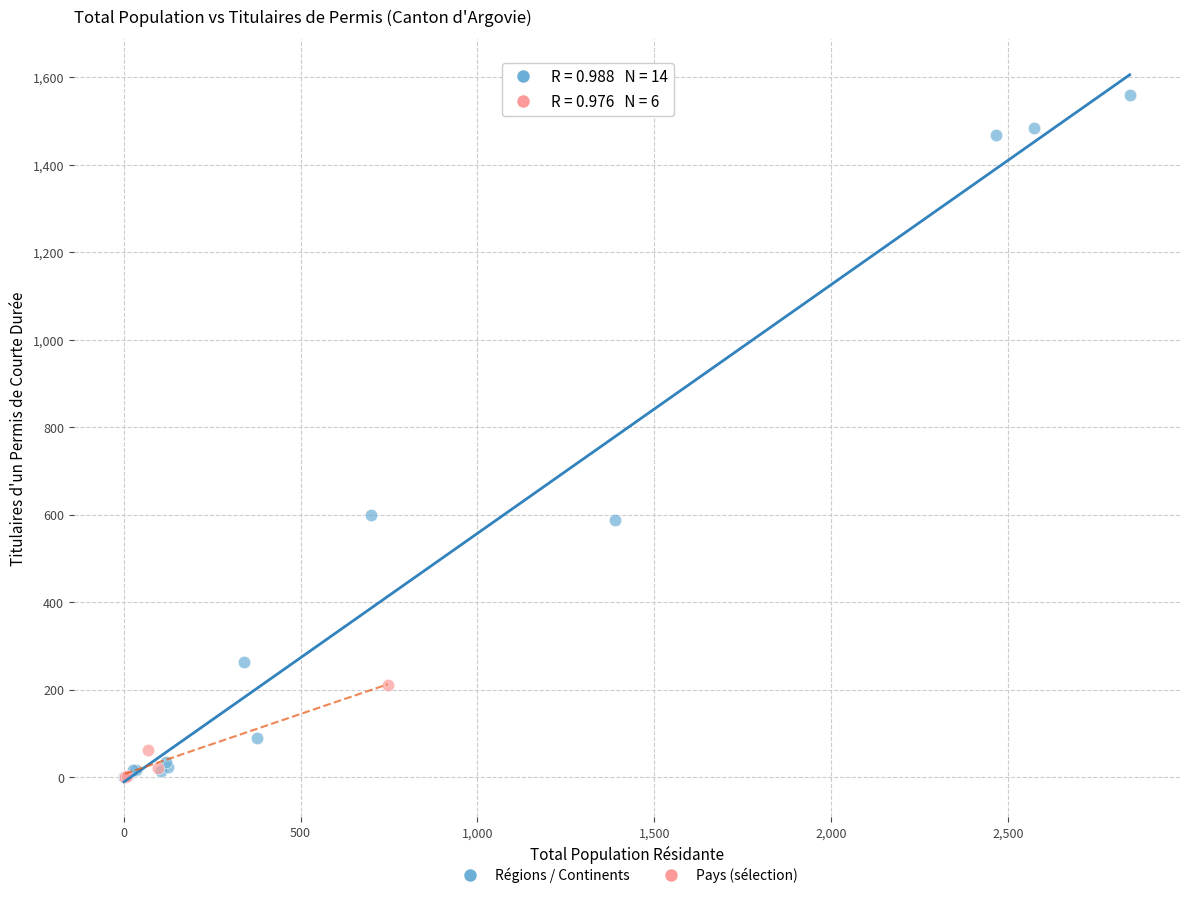

Which series has the widest spread of Y values?

Régions / Continents